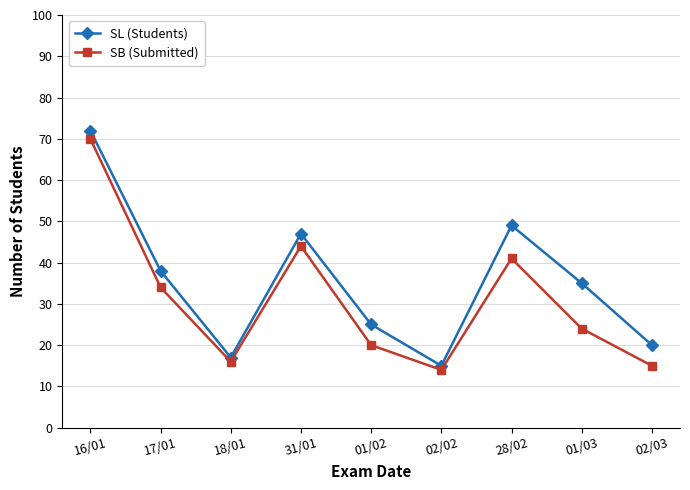

True or false: SL (Students) and SB (Submitted) cross at least once.

False